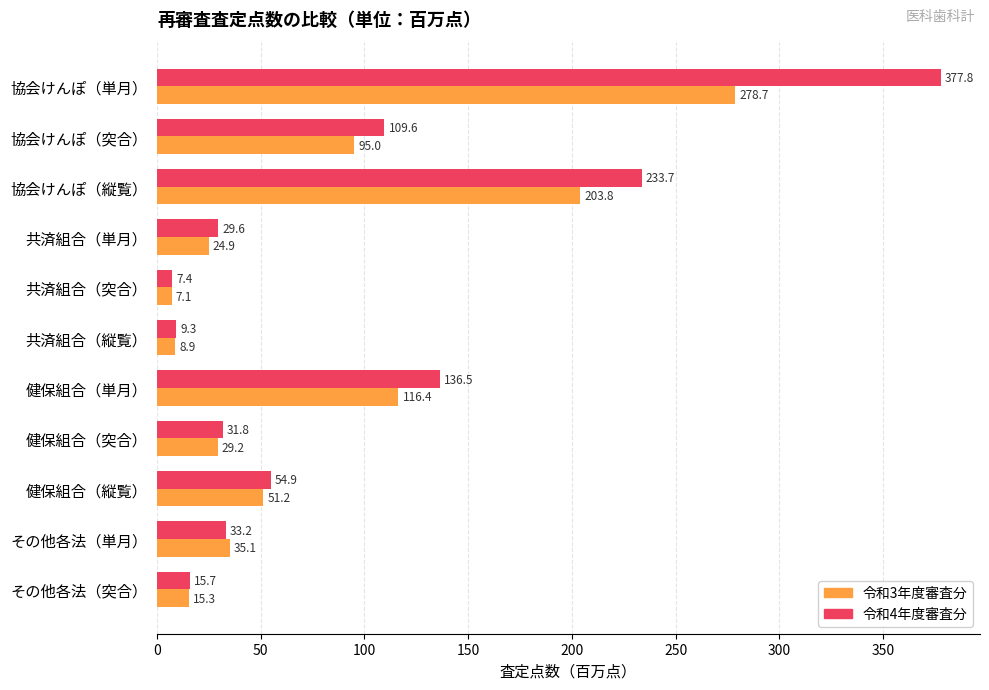

At which label does 令和3年度審査分 reach its minimum?

共済組合（突合）